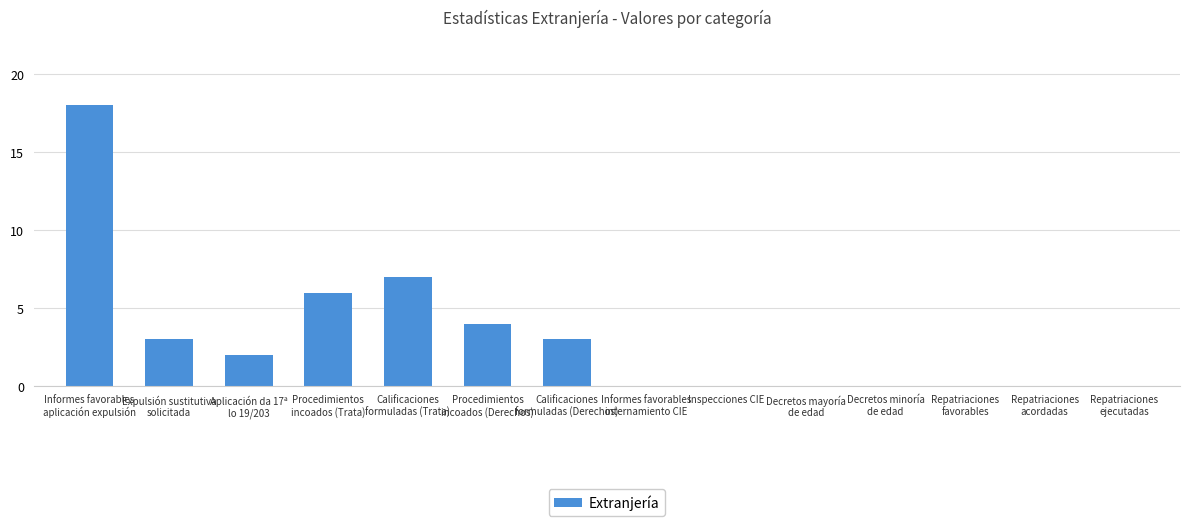

What is the difference between the values at Procedimientos
incoados (Derechos) and Decretos minoría
de edad?

4